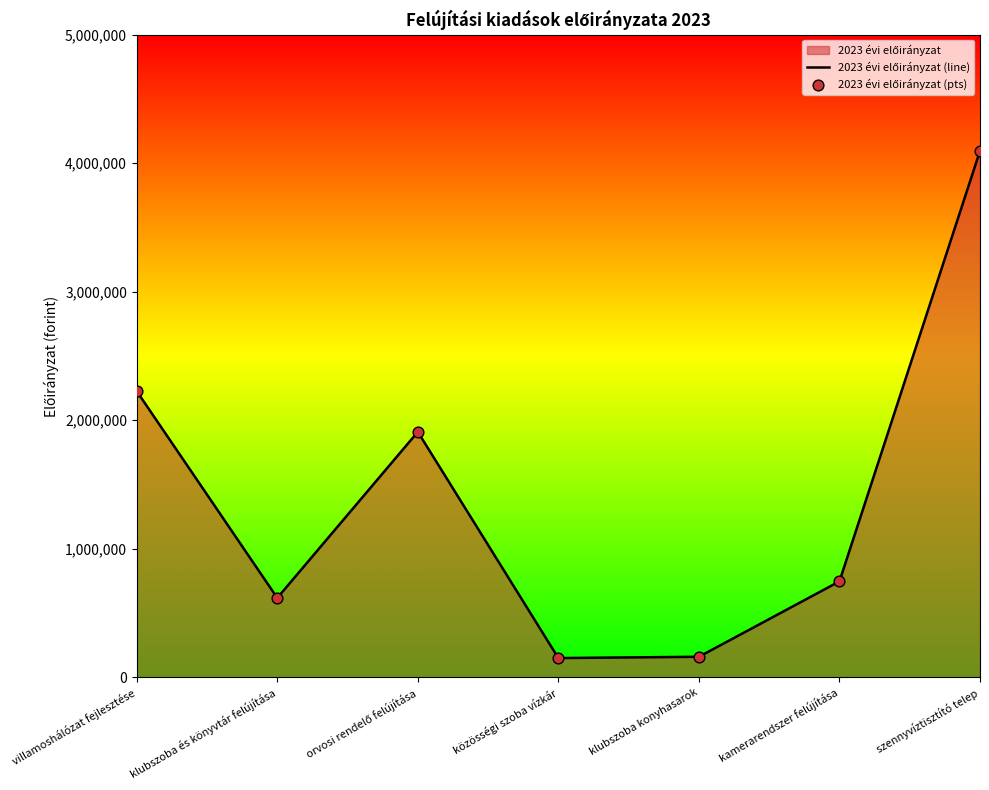

Is the value of 2023 évi előirányzat (line) at orvosi rendelő felújítása greater than the value of 2023 évi előirányzat (pts) at klubszoba konyhasarok?

Yes